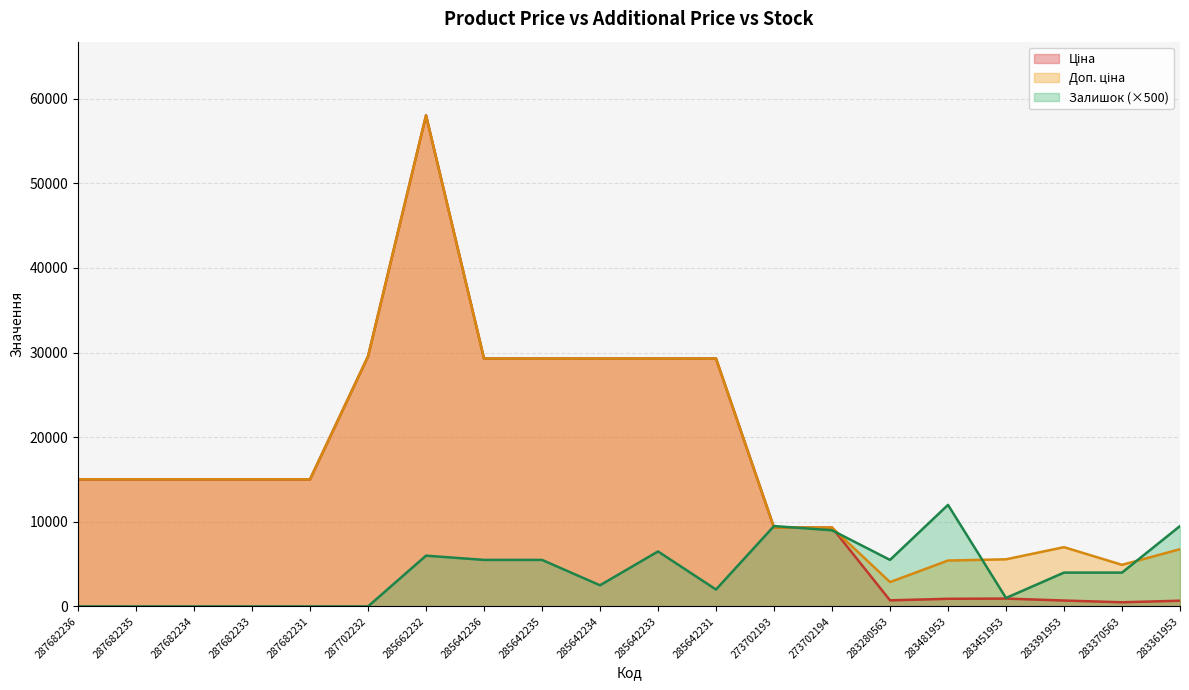

How many lines are shown in the chart?

3